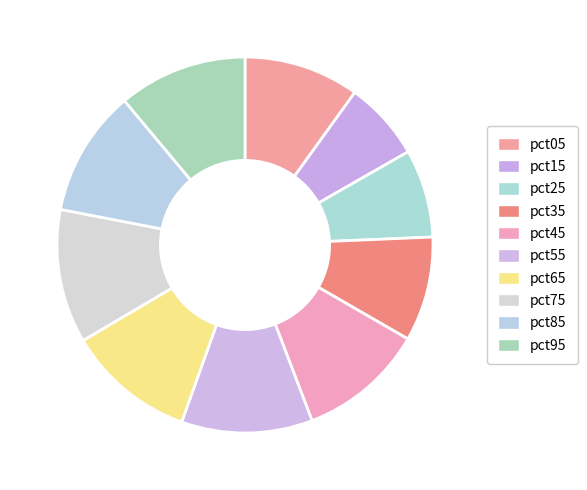

Count the number of slices in the pie.

10